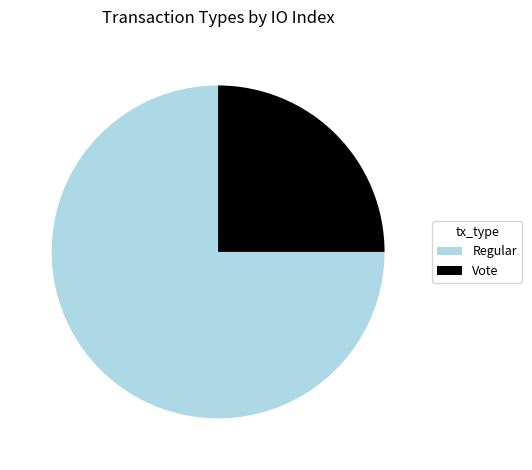

Rank the categories by value from lowest to highest.

Vote, Regular